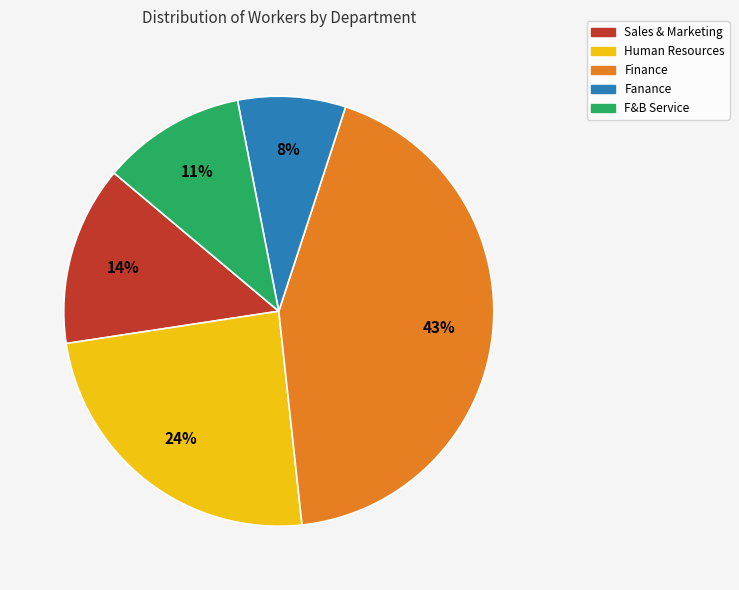

To the nearest percent, what is the average slice percentage?

20%